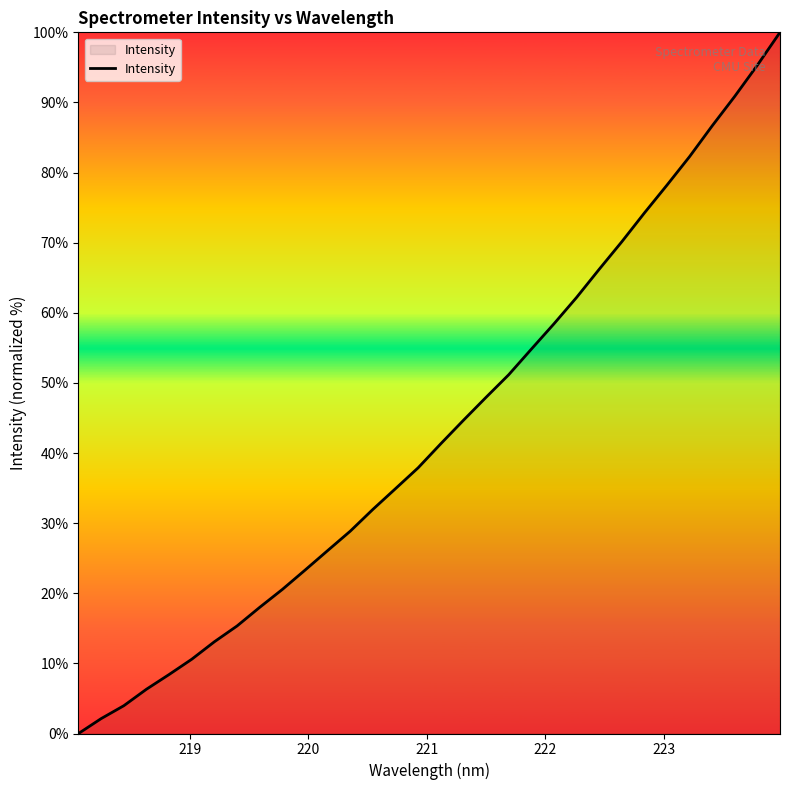

What is the greatest value displayed?

100.0